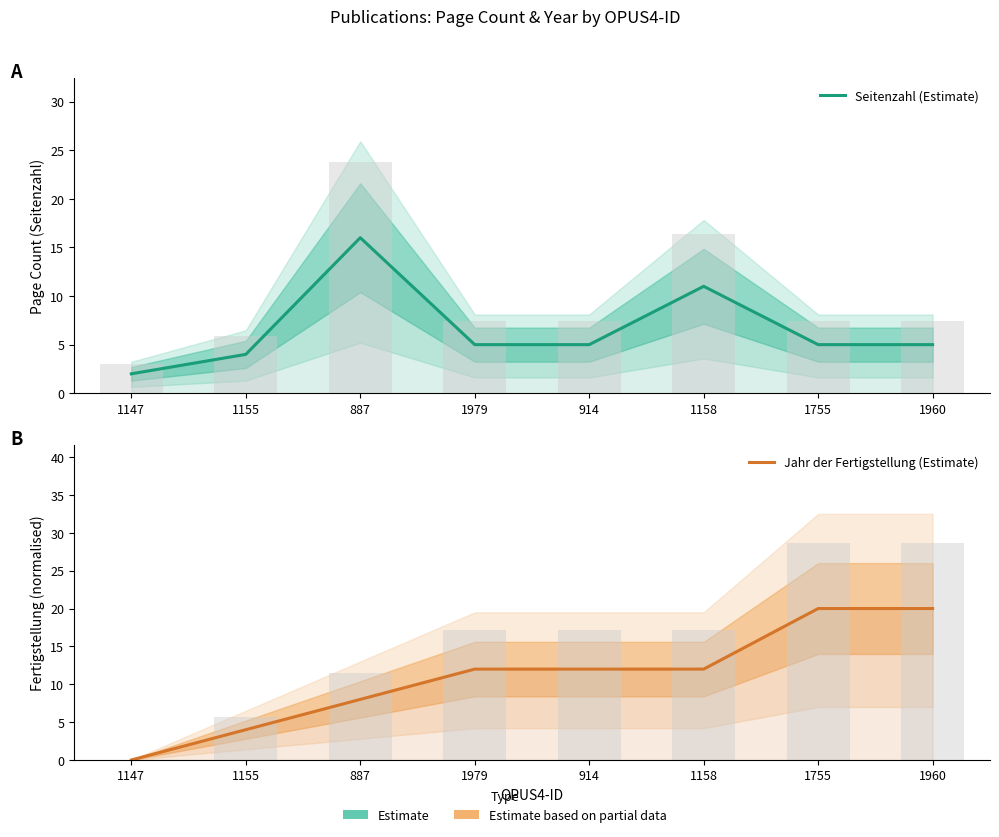

Read the Jahr der Fertigstellung (Estimate) value at 1979, to the nearest 5.

10